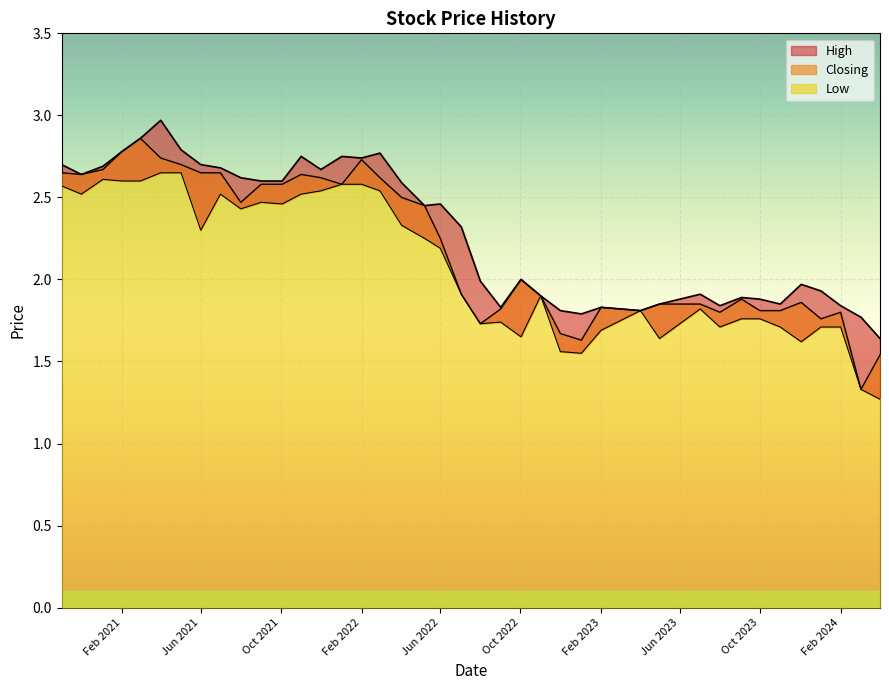

Rank the series by their maximum value, from lowest to highest.

Low, Closing, High